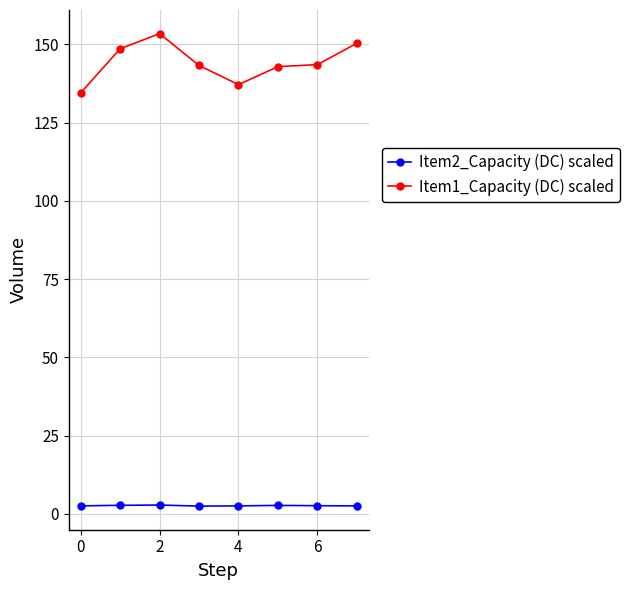

List the series in order of their overall mean, lowest first.

Item2_Capacity (DC) scaled, Item1_Capacity (DC) scaled